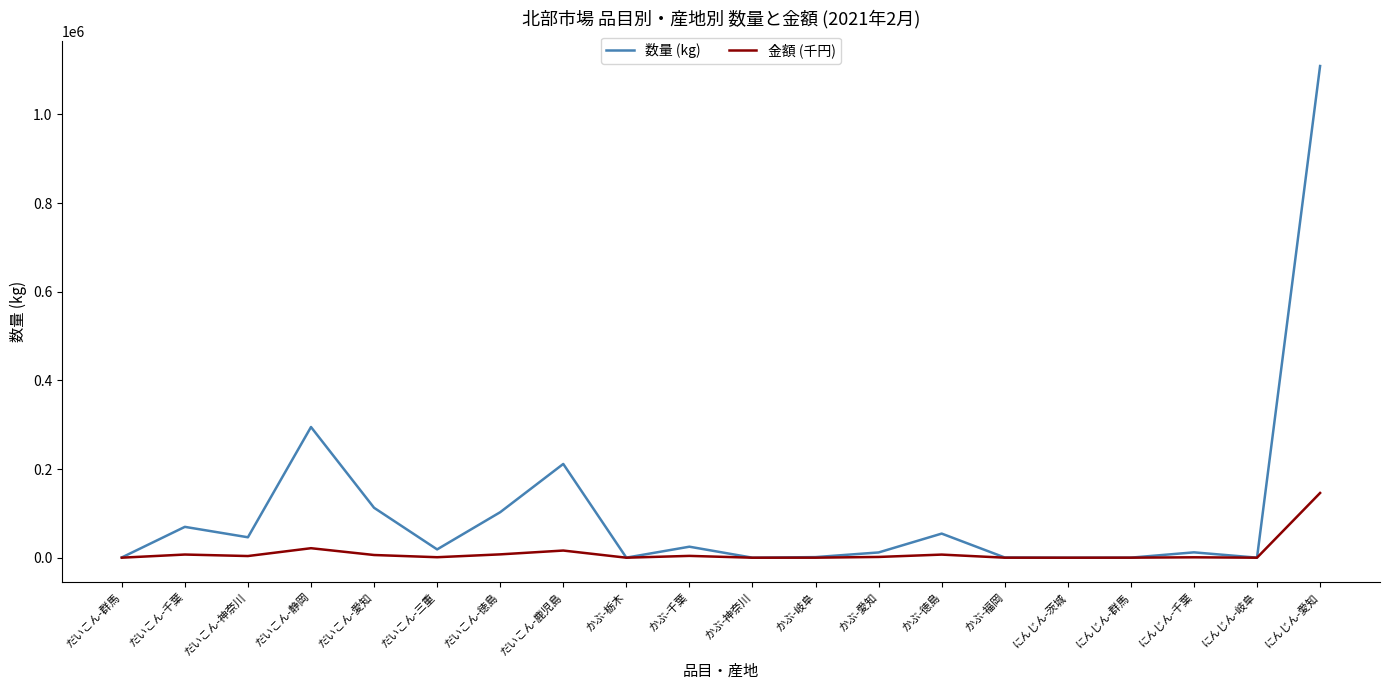

Rank the series at にんじん-愛知 from highest to lowest value.

数量 (kg), 金額 (千円)